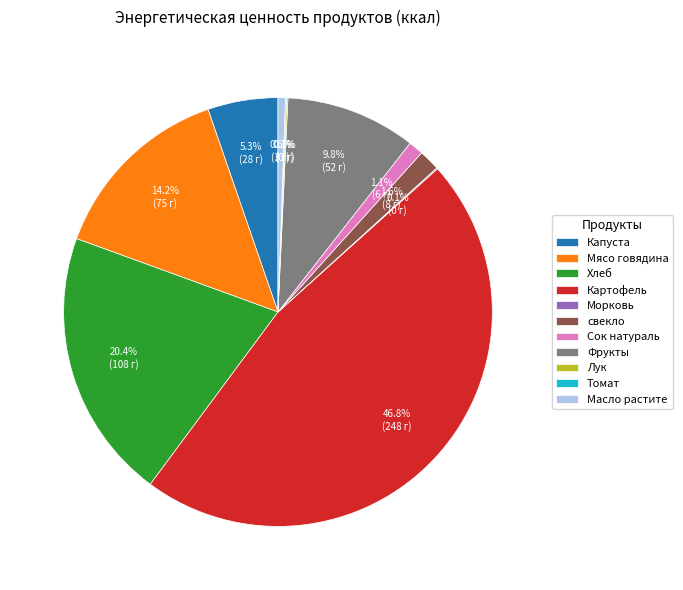

What percentage is the Картофель slice, to the nearest percent?

47%